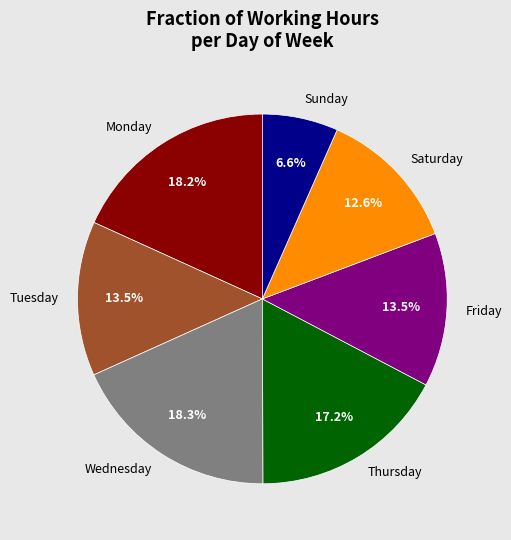

What is the ratio of the value at Friday to the value at Sunday?

2.0